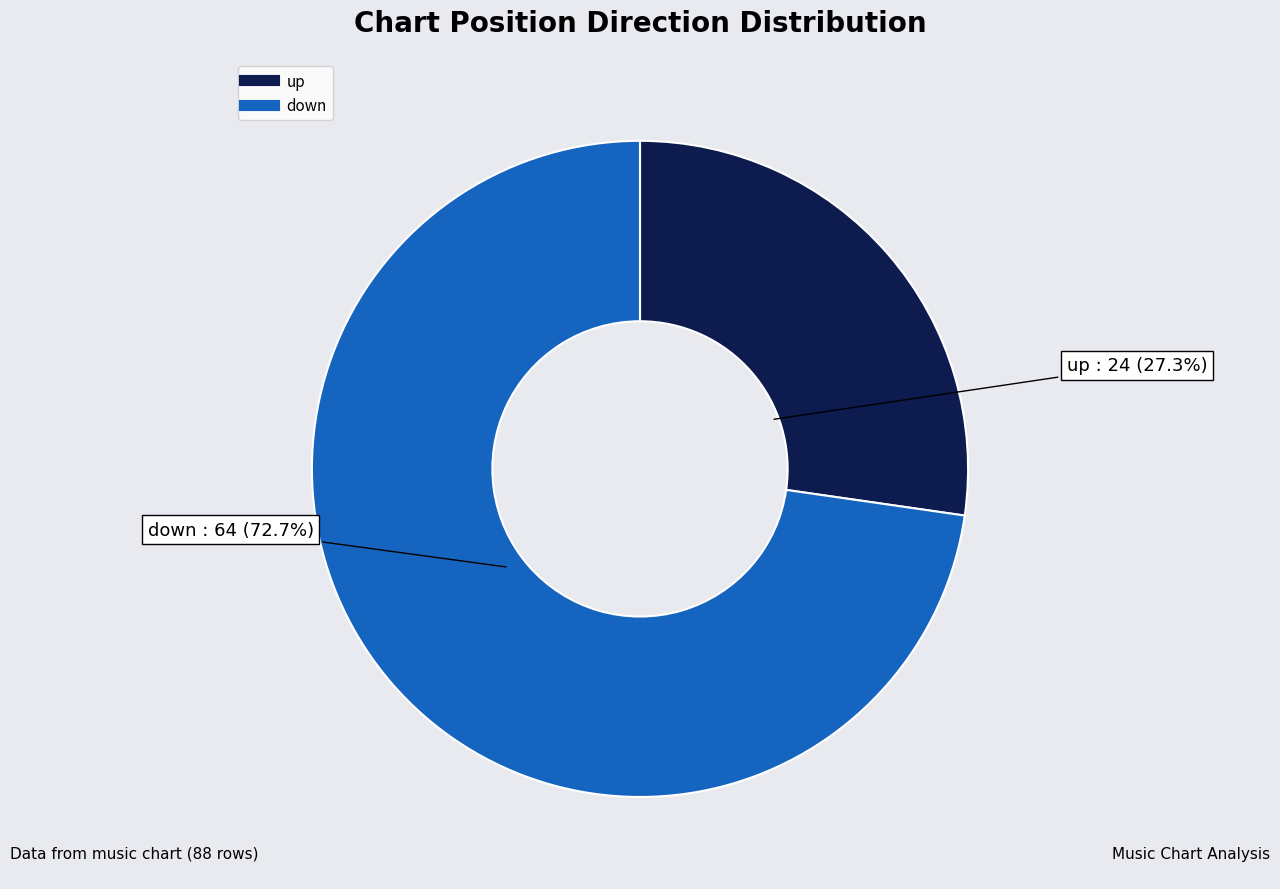

What percentage is the down slice, to the nearest percent?

73%